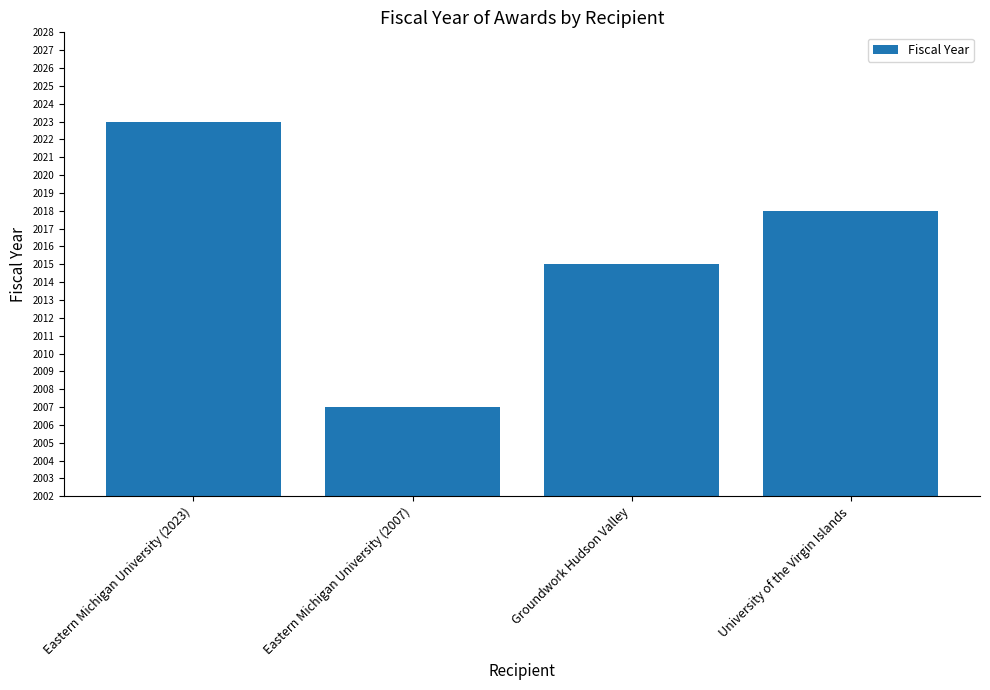

Which label corresponds to the largest value in the chart?

Eastern Michigan University (2023)